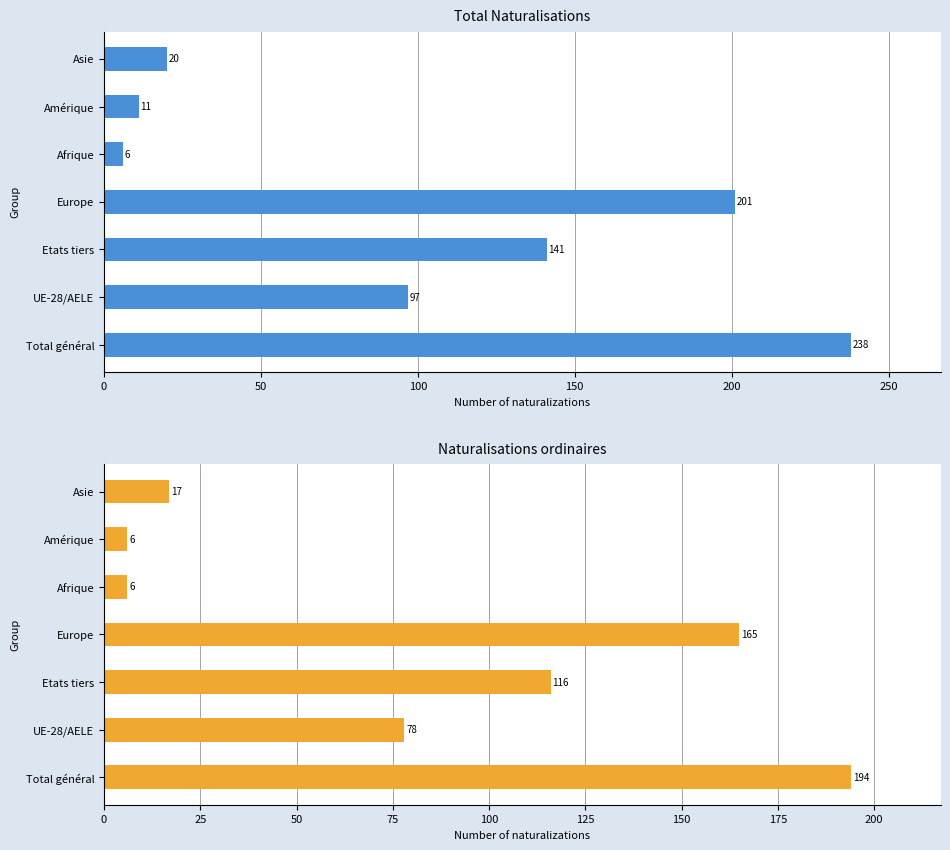

What is the sum of all Naturalisations ordinaires values?

582